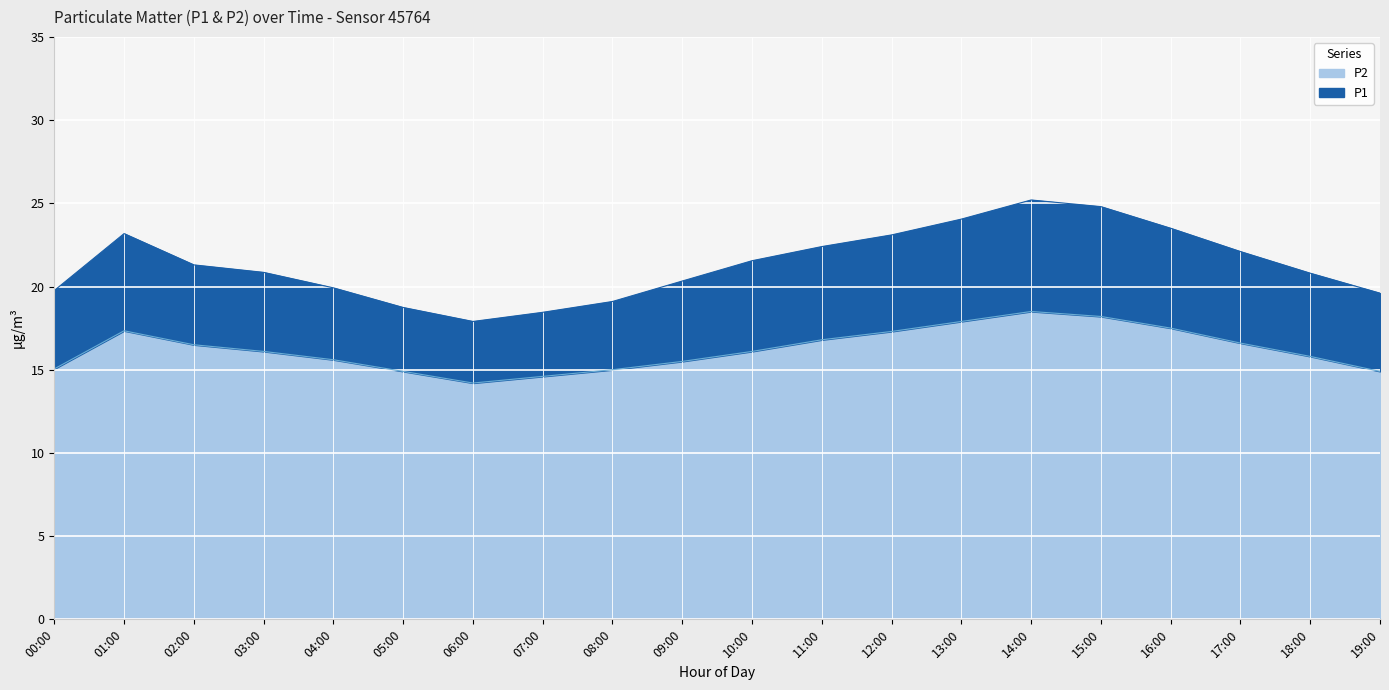

Where is the first local minimum for P1?

06:00